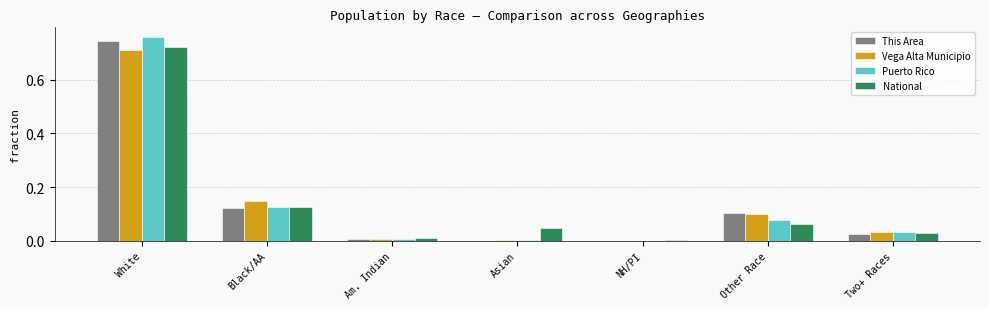

How many groups of bars are there?

7